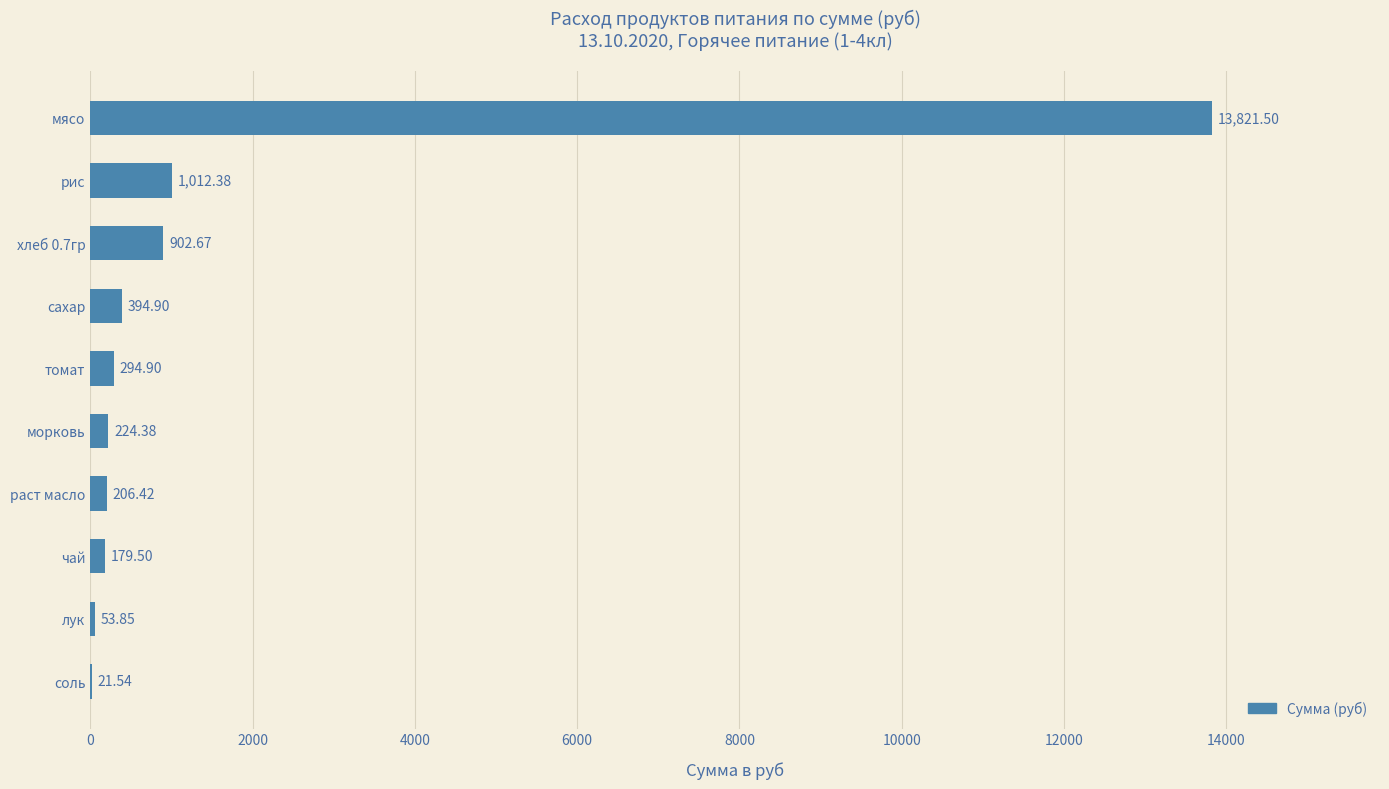

At which label is the value closest to 6921?

рис